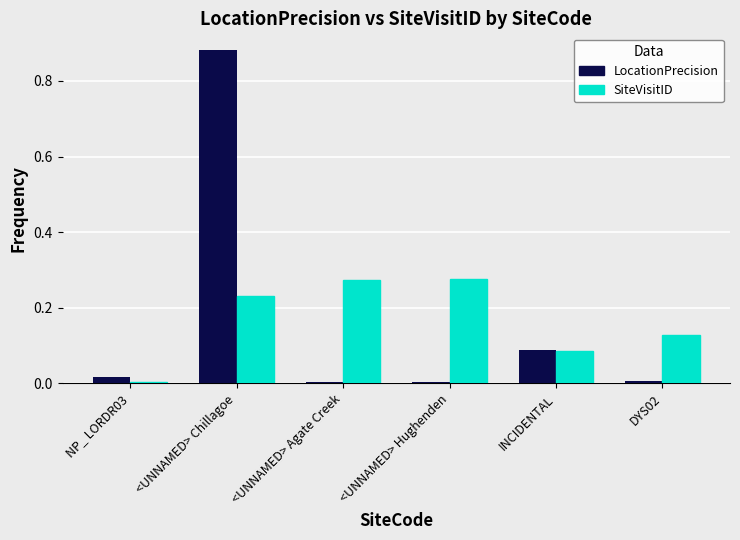

The value of SiteVisitID at <UNNAMED> Agate Creek is 0.4. True or false?

False